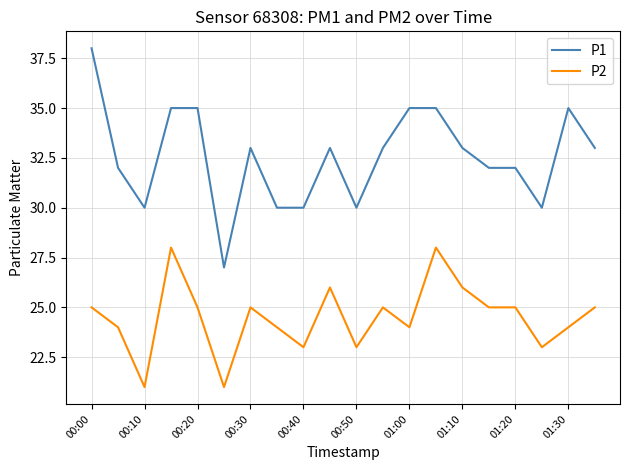

What is the difference between the maximum and minimum values in the P1 series?

11